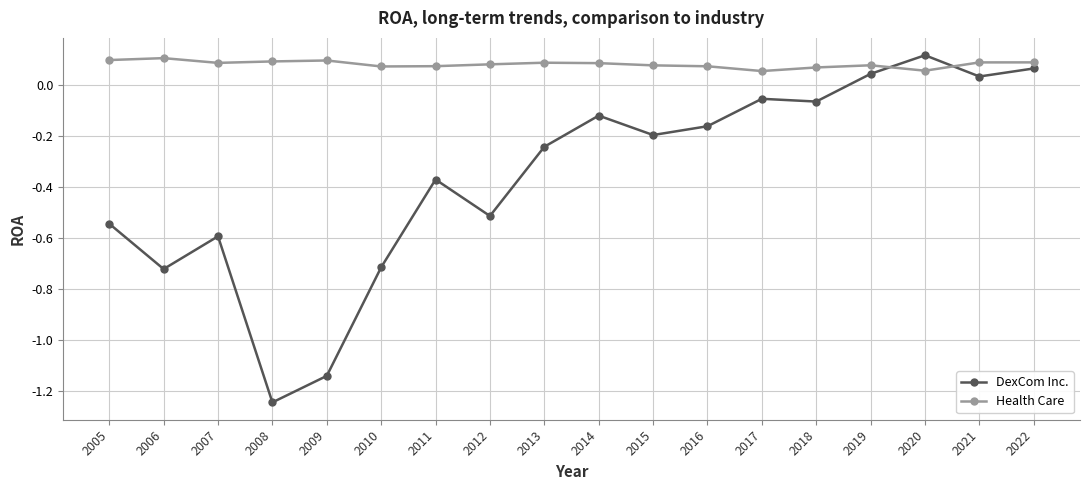

What are all the series names shown in the legend?

DexCom Inc., Health Care